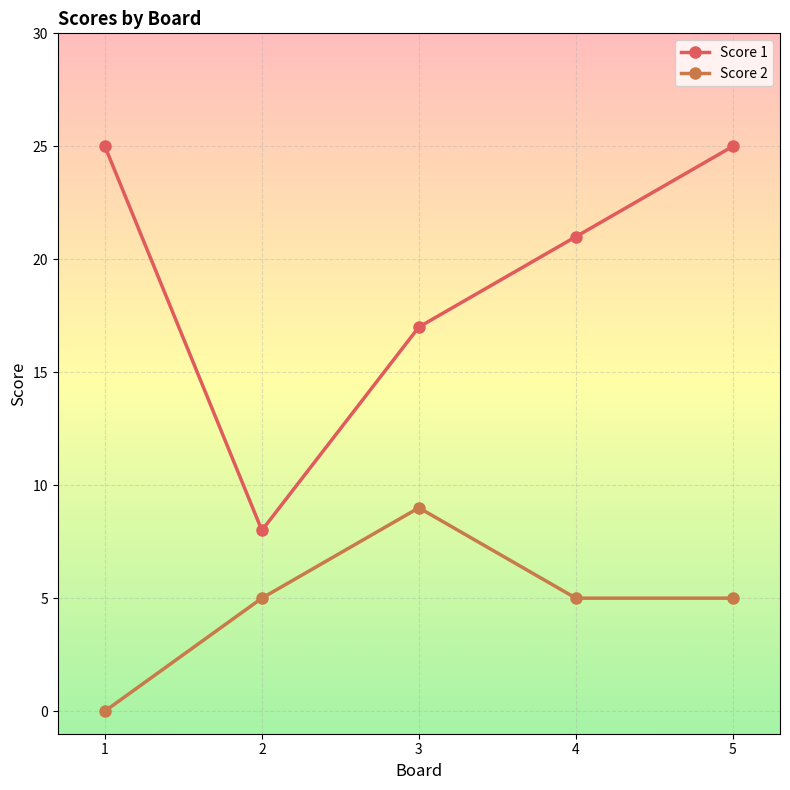

What are all the series names shown in the legend?

Score 1, Score 2